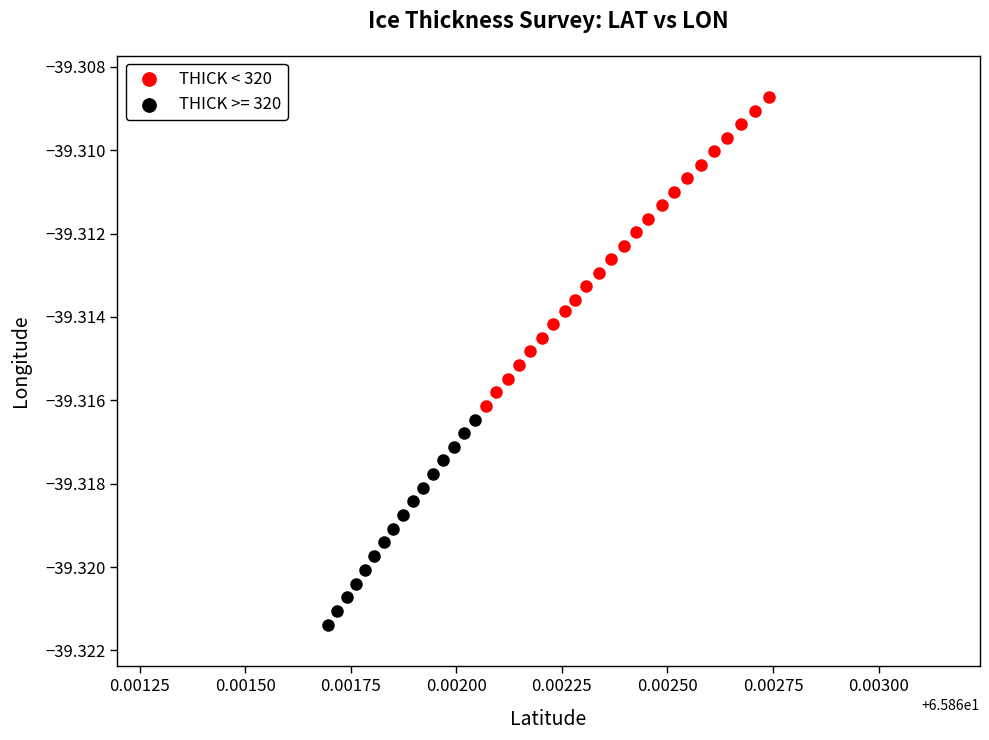

Which series reaches the minimum Y coordinate?

THICK >= 320